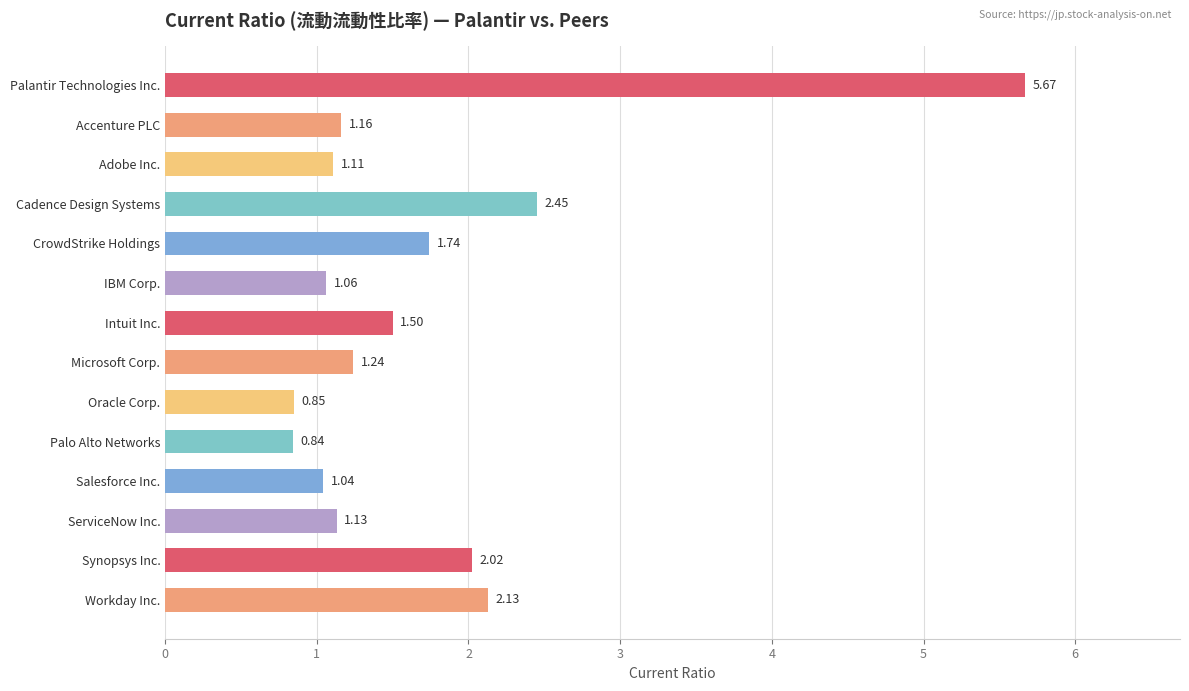

At which category does the chart reach its peak across all series?

Palantir Technologies Inc.